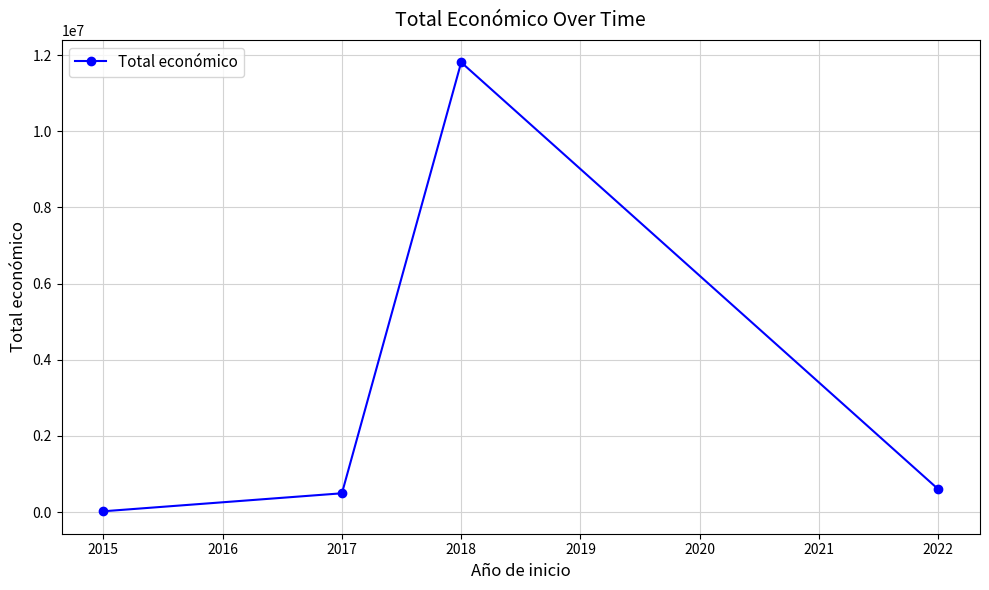

What is the difference between the maximum and minimum values?

11788490